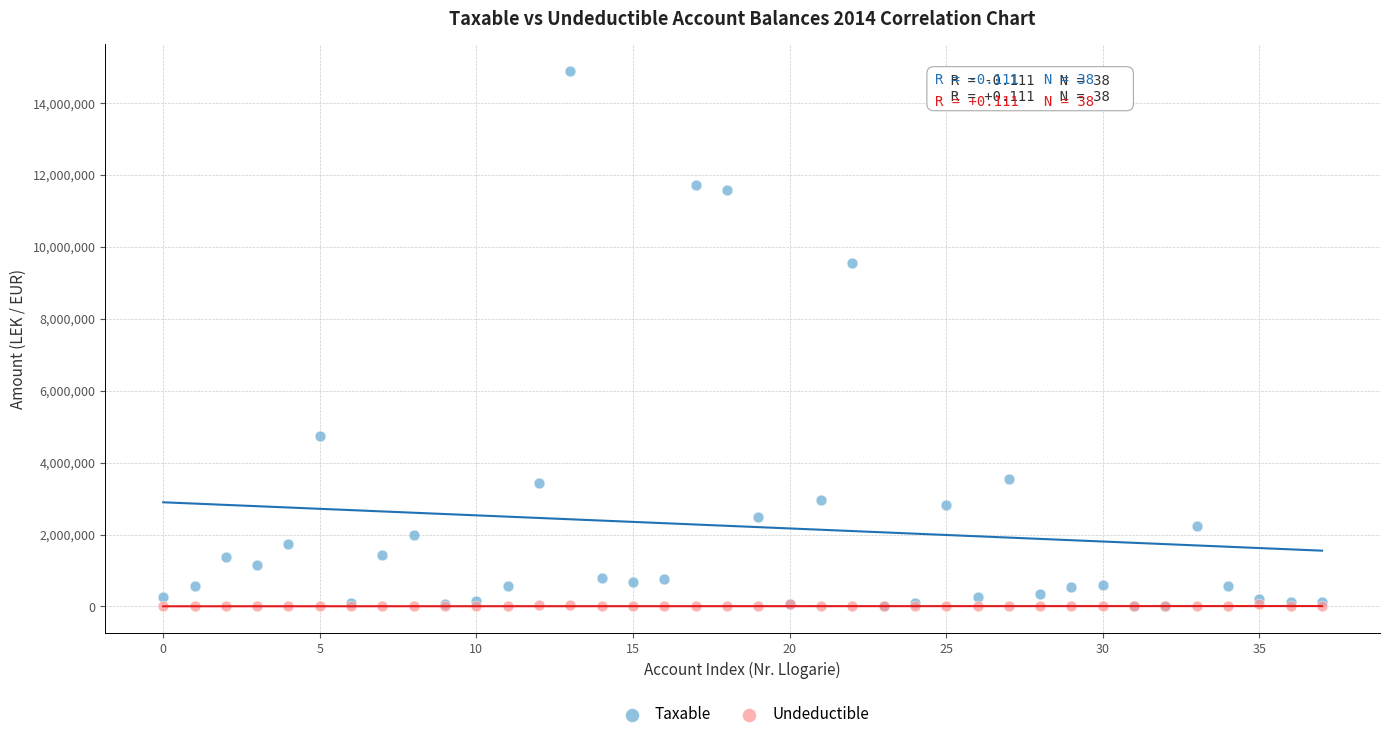

Across all series, what Y value is closest to 7443929?

9536057.6